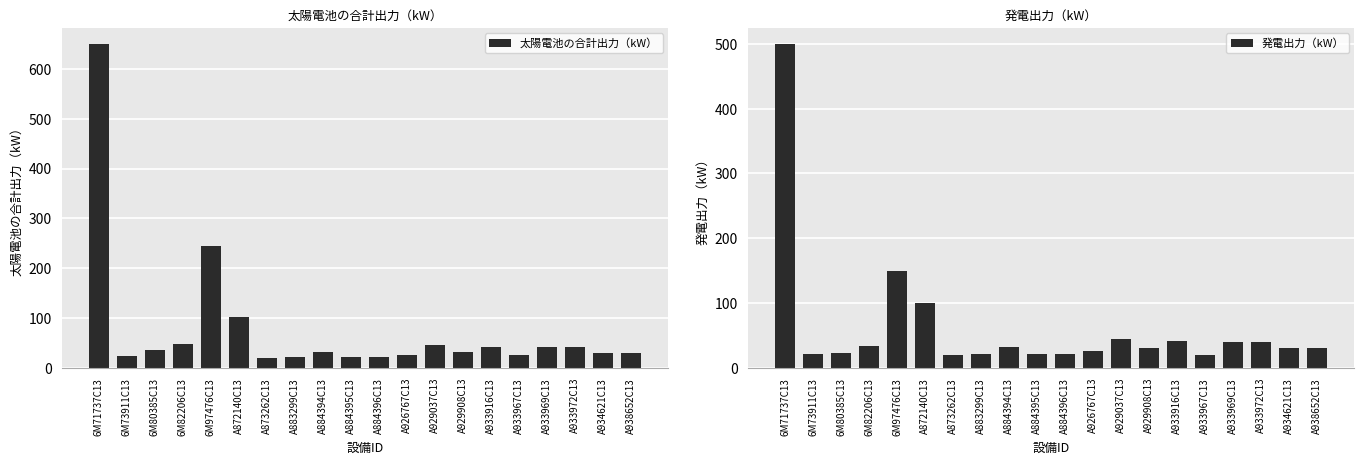

True or false: 太陽電池の合計出力（kW） has a value of 20.5 at A884396C13.

True